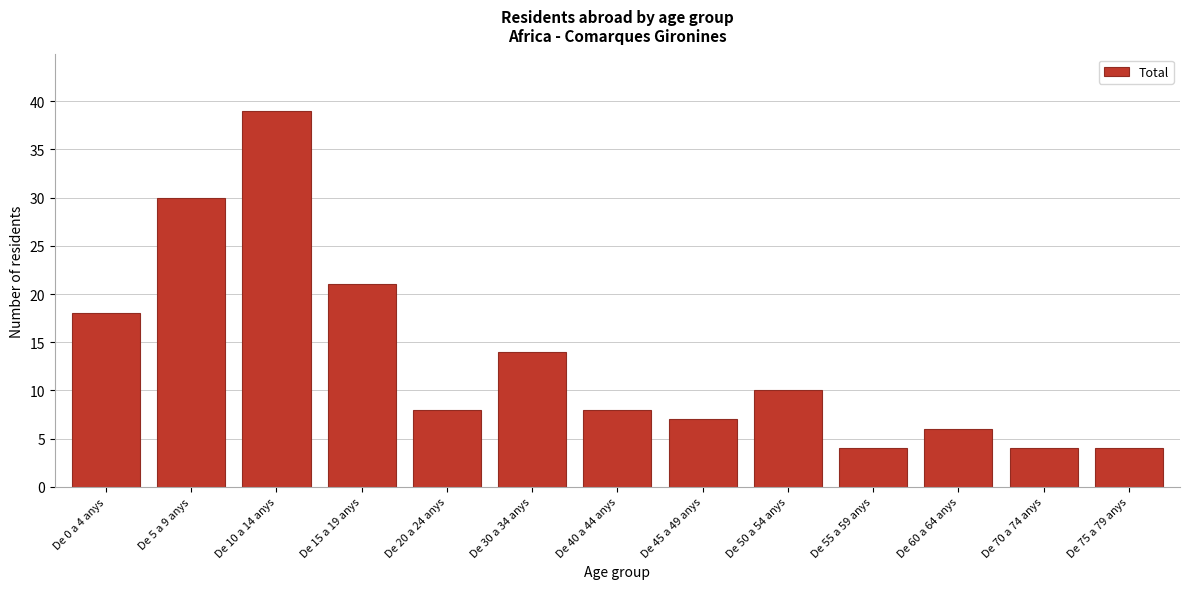

Reading left to right, list all the values displayed in this chart.

18	30	39	21	8	14	8	7	10	4	6	4	4